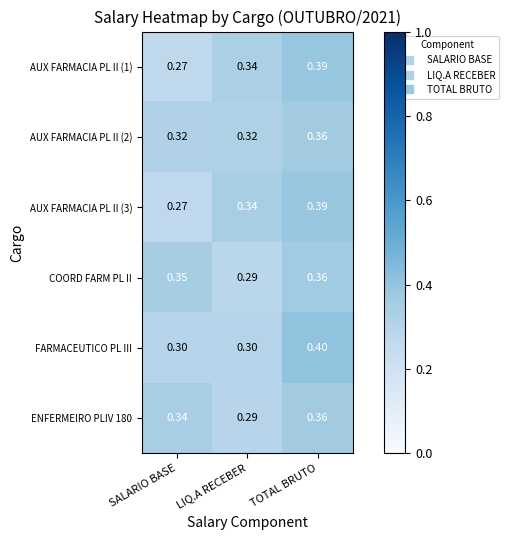

At which category is the sum across all series the highest?

TOTAL BRUTO